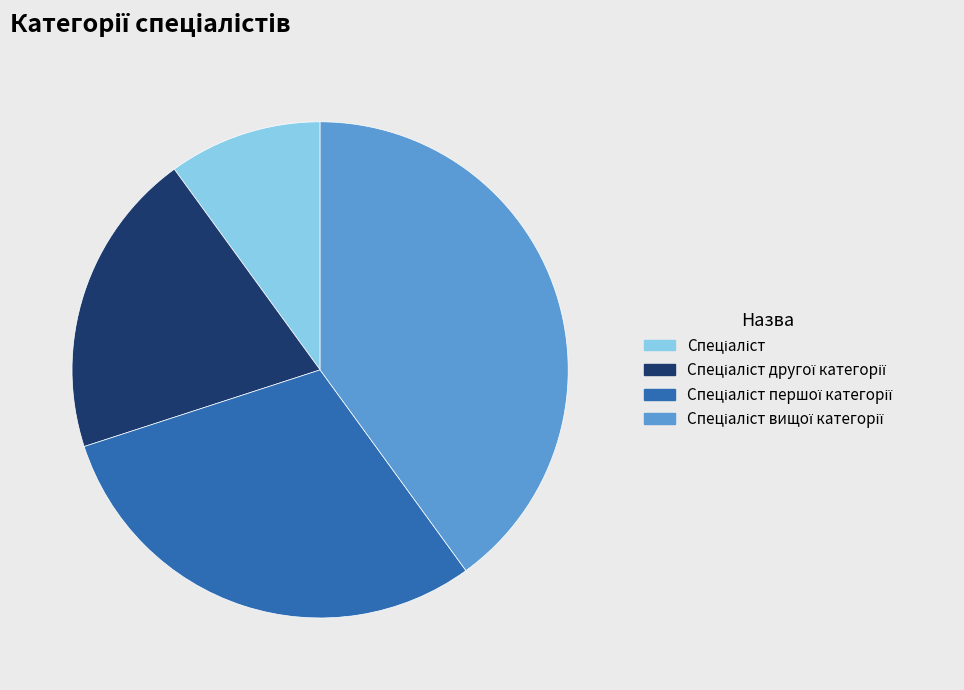

Does any single category account for the majority?

No